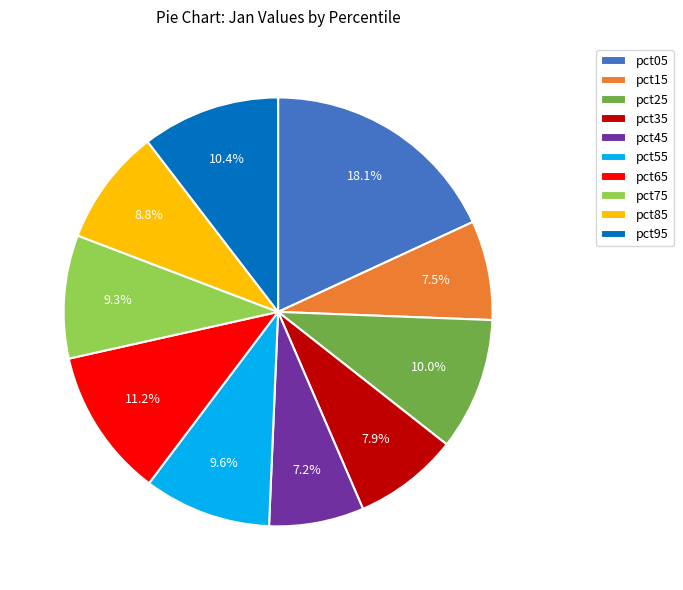

To the nearest percent, what portion does pct65 represent?

11%